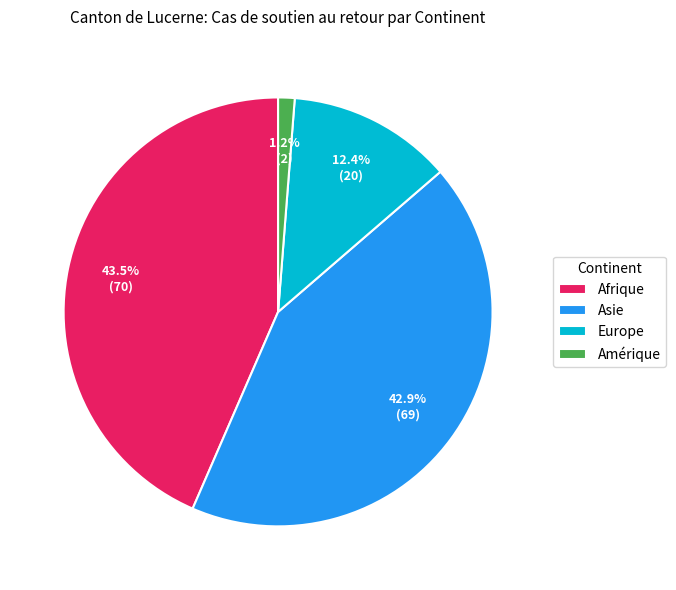

To the nearest percent, what portion does Amérique represent?

1%